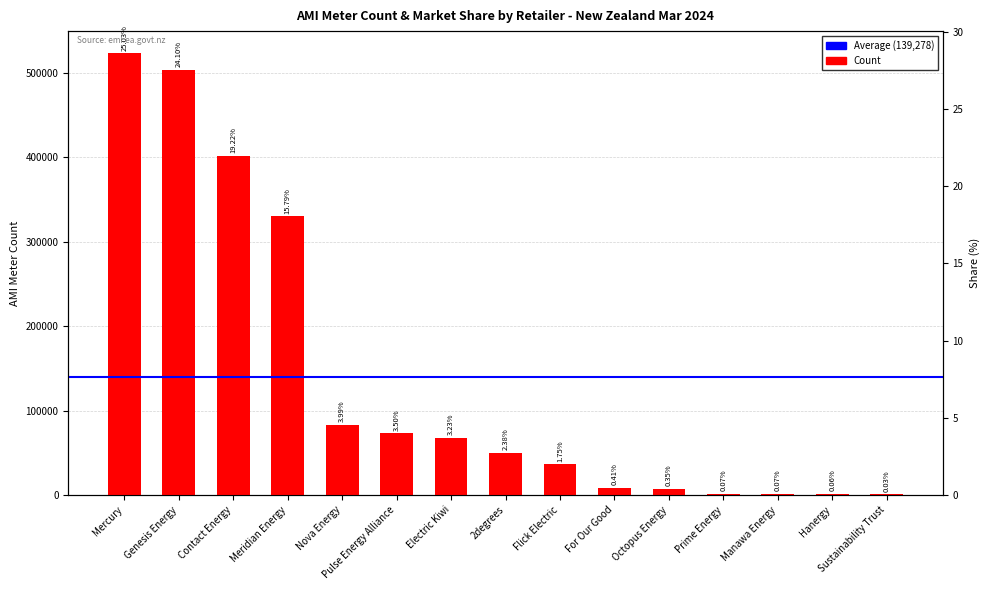

List the labels in order of value, largest first.

Mercury, Genesis Energy, Contact Energy, Meridian Energy, Nova Energy, Pulse Energy Alliance, Electric Kiwi, 2degrees, Flick Electric, For Our Good, Octopus Energy, Prime Energy, Manawa Energy, Hanergy, Sustainability Trust